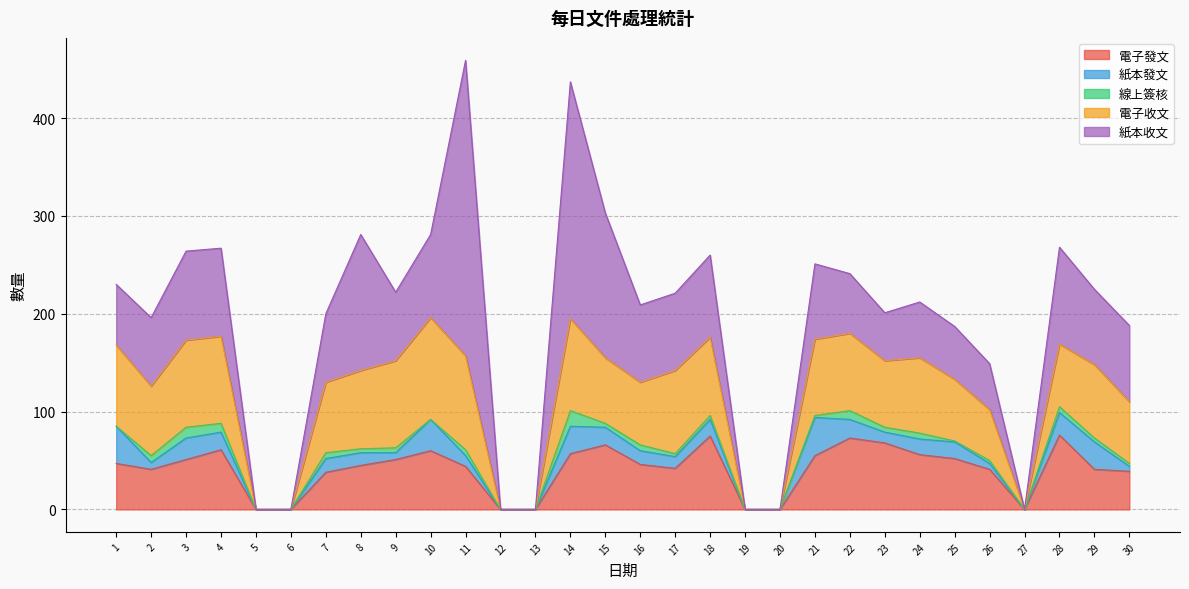

How many data points does each series have?

30